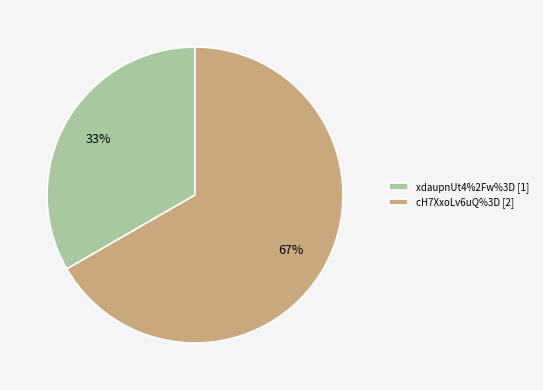

Rank the categories by value from lowest to highest.

xdaupnUt4%2Fw%3D, cH7XxoLv6uQ%3D